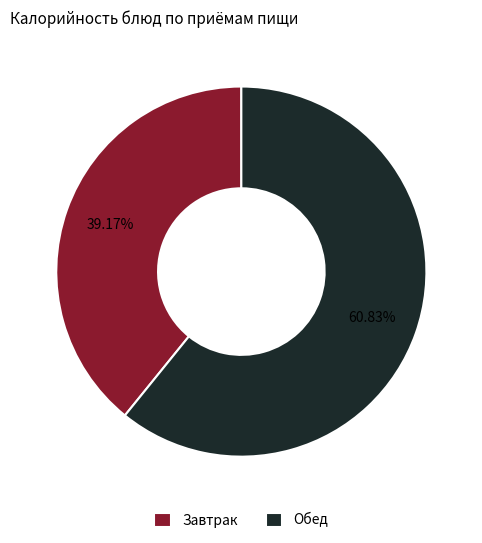

What percentage is NOT represented by Обед?

39.2%